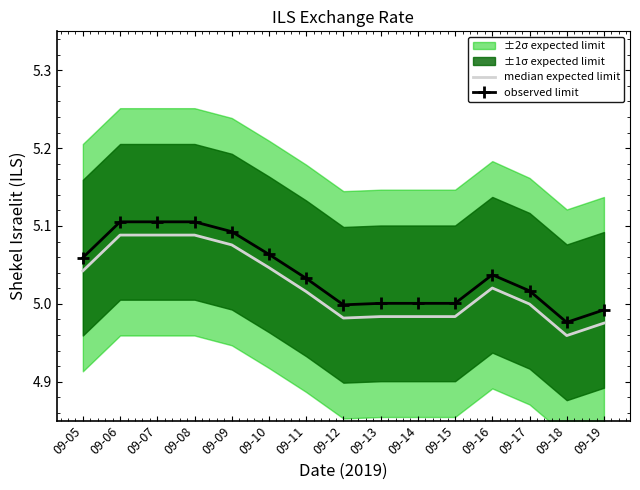

True or false: observed limit has more than 0 points higher than both neighbors.

True